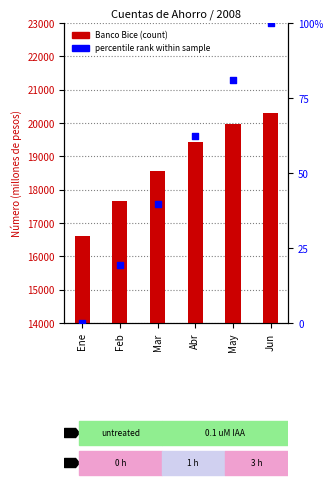

Which series reaches the minimum Y coordinate?

percentile rank